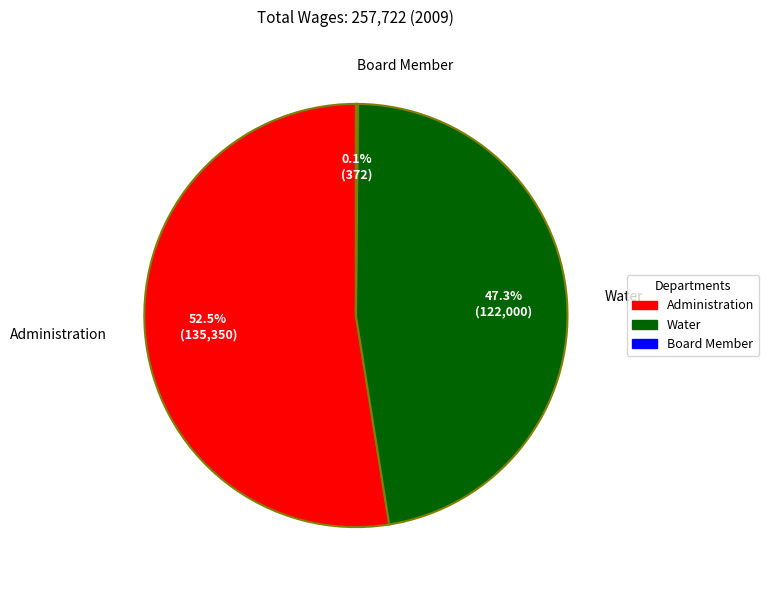

Is there any slice that represents more than half of the pie?

Yes